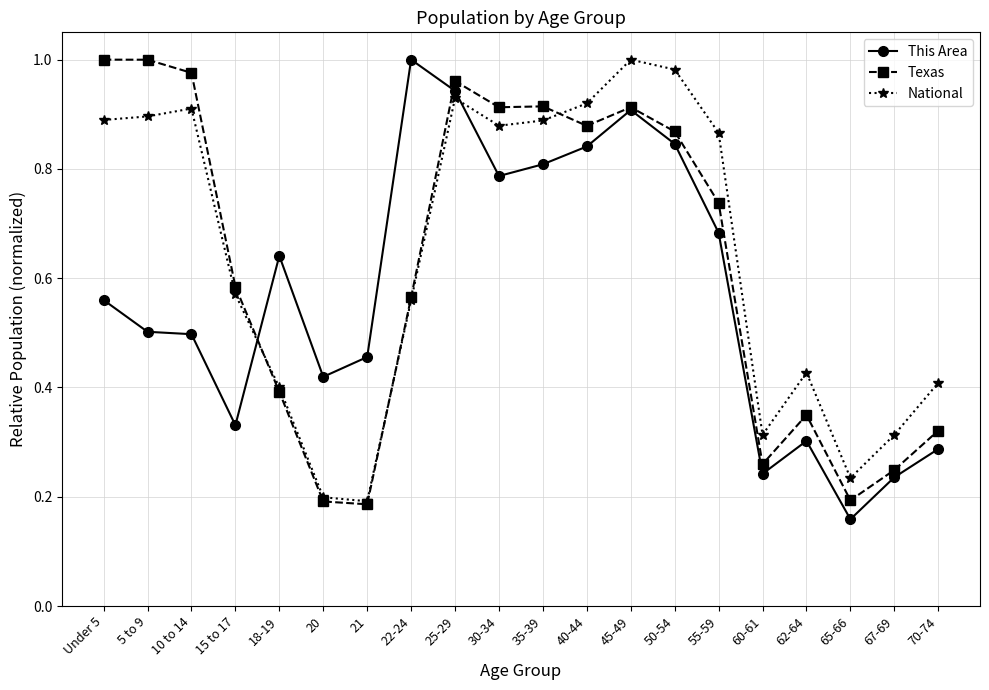

Where is This Area nearest to the value 0?

65-66